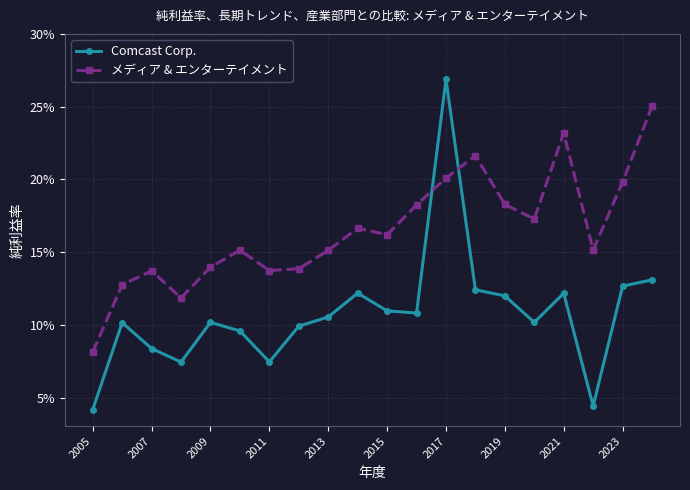

What are all the series names shown in the legend?

Comcast Corp., メディア & エンターテイメント